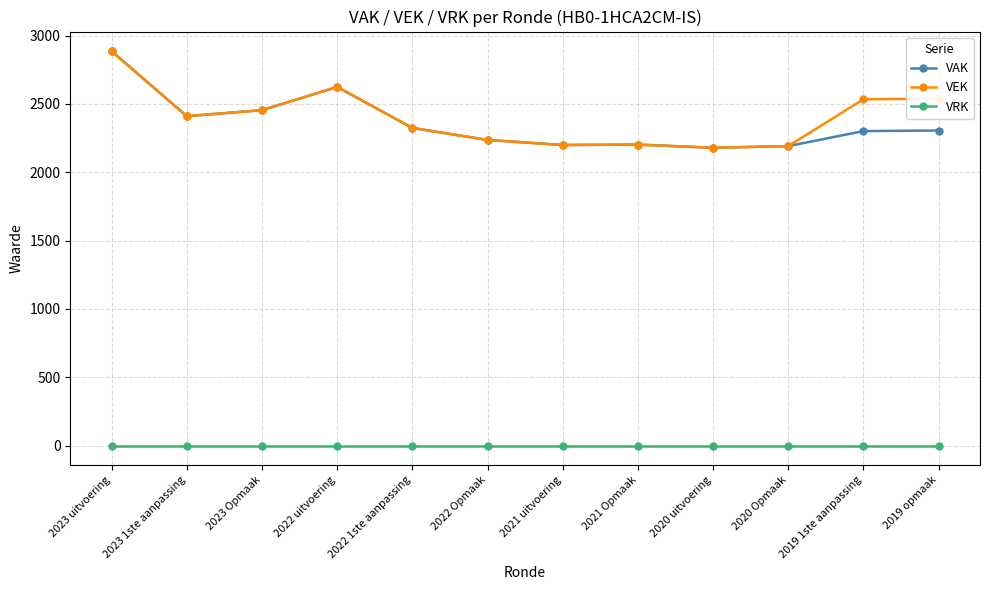

Which label corresponds to the largest value in the chart?

2023 uitvoering